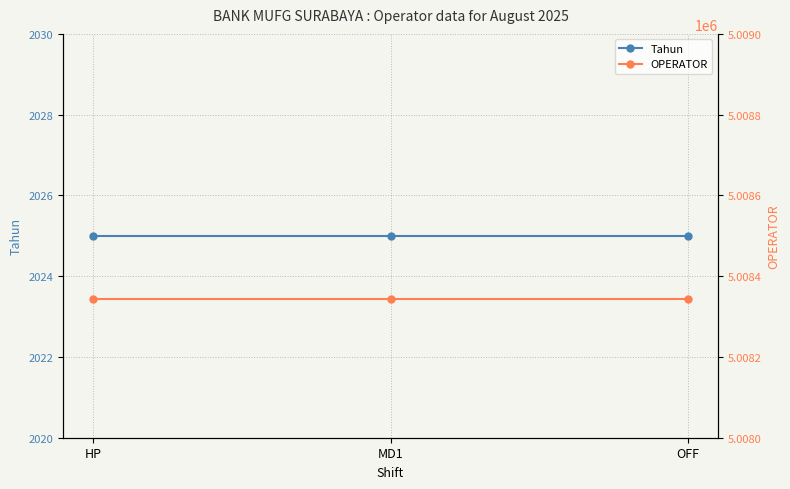

List the series in order of their peak value, highest first.

OPERATOR, Tahun